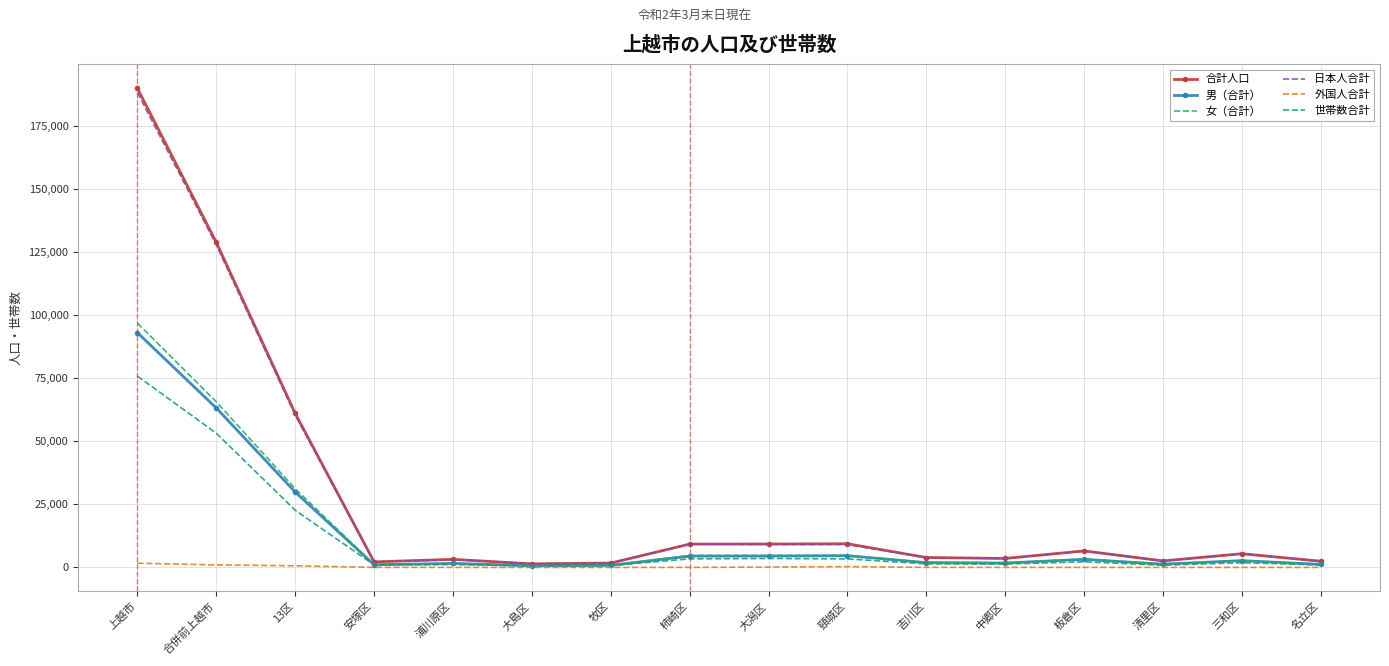

At which category is the sum across all series the highest?

上越市